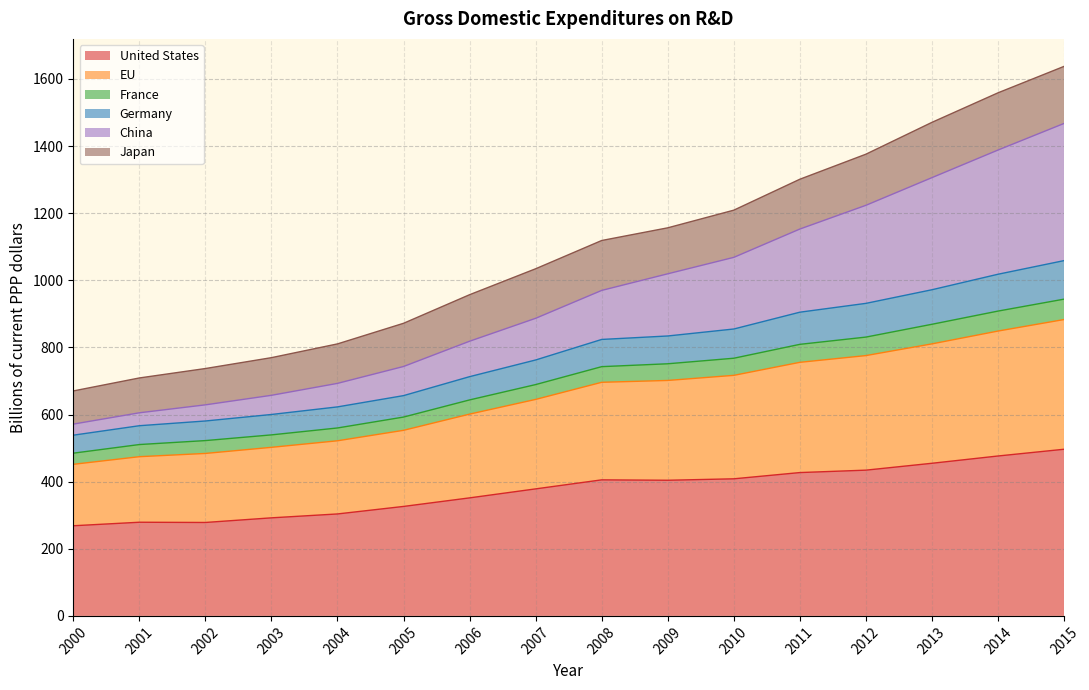

What is the sum of the United States values at 2012 and 2013?

889.1